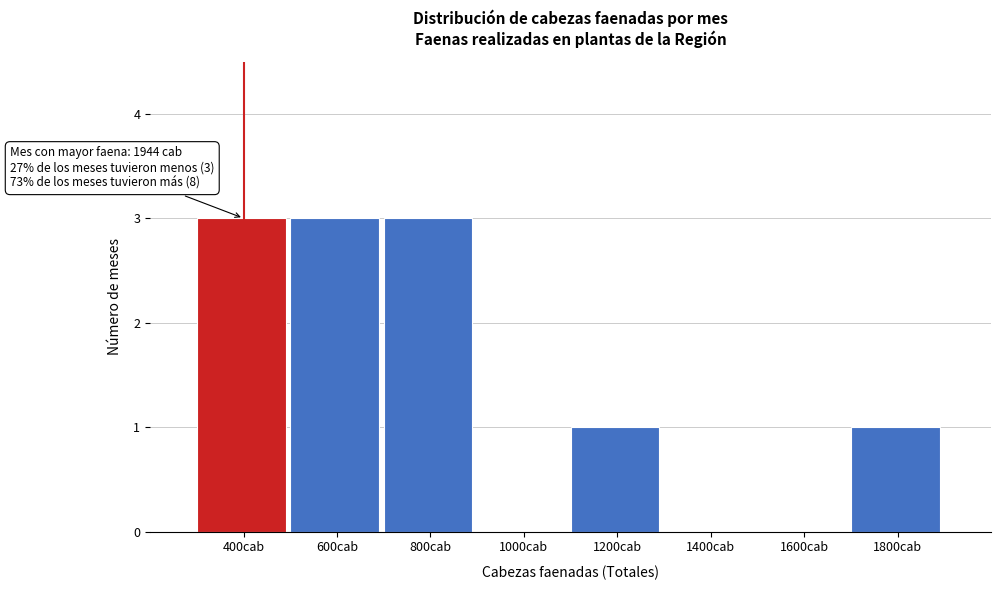

Reading left to right, what are all the values shown in this chart?

400cab=3	600cab=3	800cab=3	1000cab=0	1200cab=1	1400cab=0	1600cab=0	1800cab=1